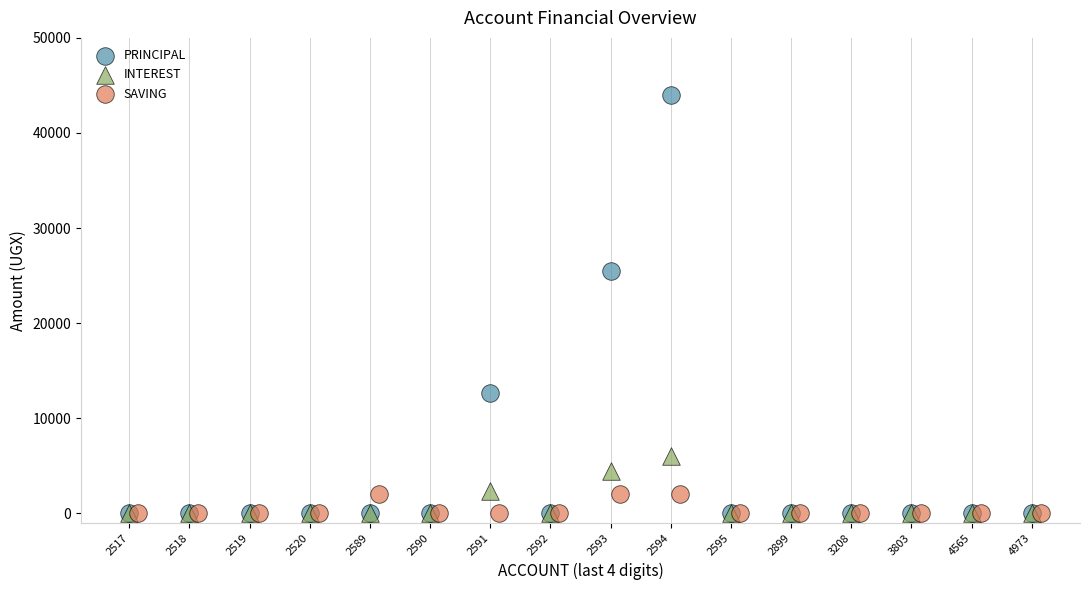

Which series has the largest Y range (max minus min)?

PRINCIPAL